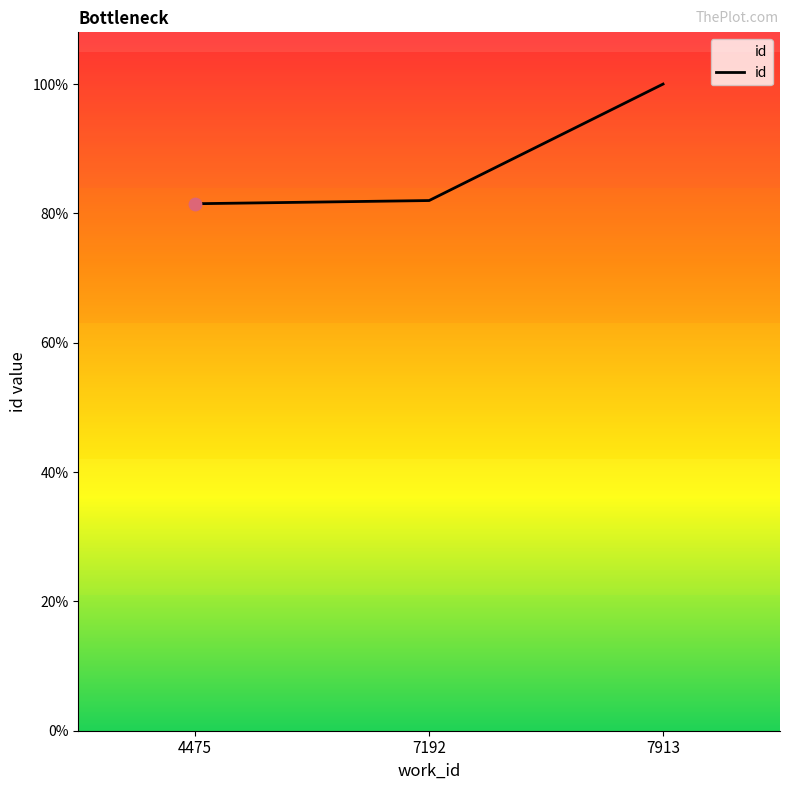

Between 7192 and 7913, which is larger?

7913